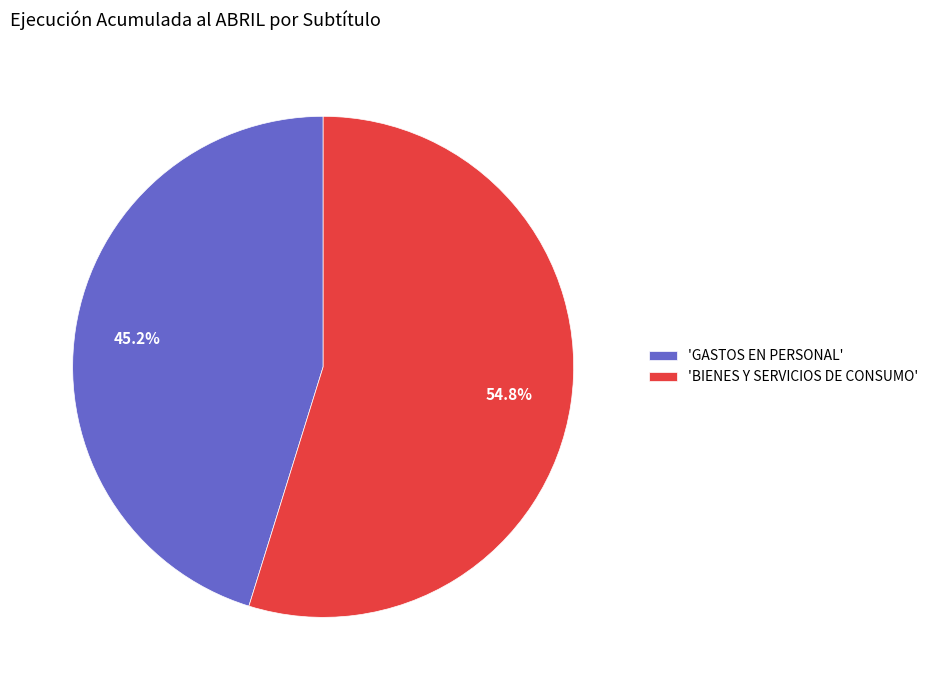

Rank the categories by value from lowest to highest.

'GASTOS EN PERSONAL', 'BIENES Y SERVICIOS DE CONSUMO'